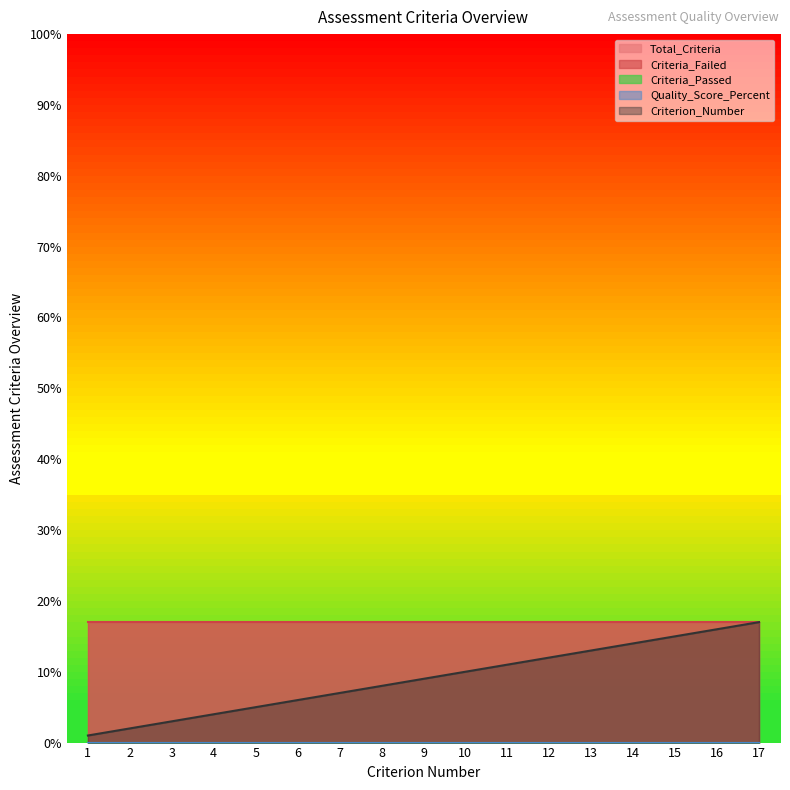

Which series has the widest spread of values?

Criterion_Number